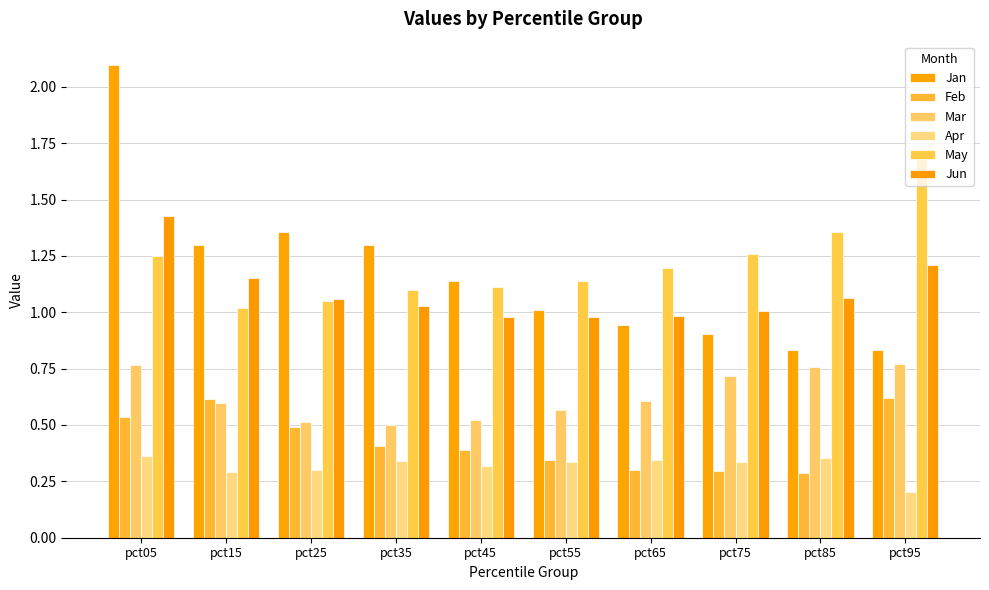

Where is Mar nearest to the value 0?

pct35